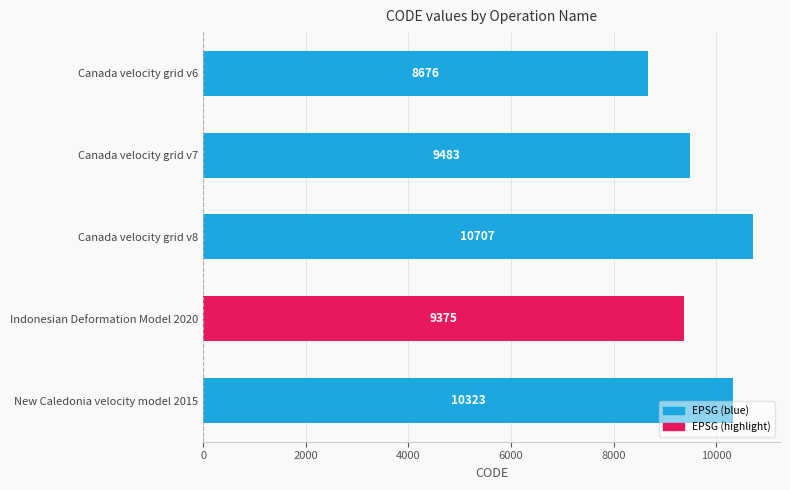

Reading top to bottom, list all the values displayed in this chart.

8676	9483	10707	9375	10323